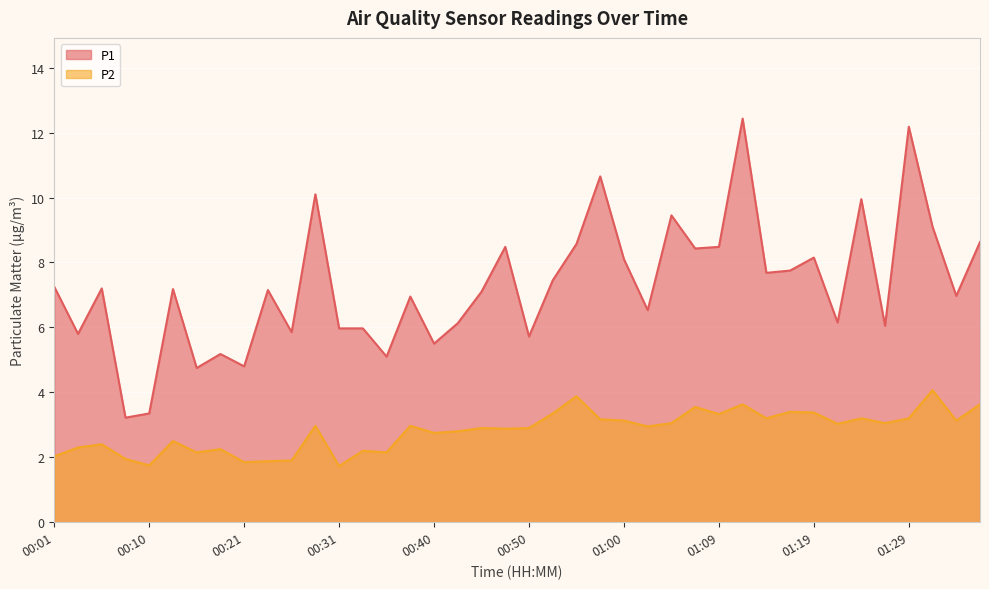

How many lines are shown in the chart?

2